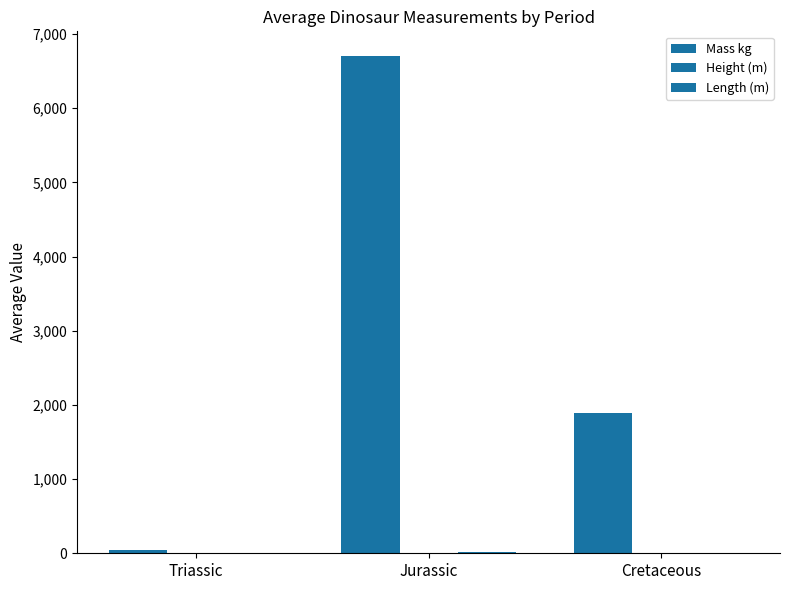

How many data points does each series have?

3